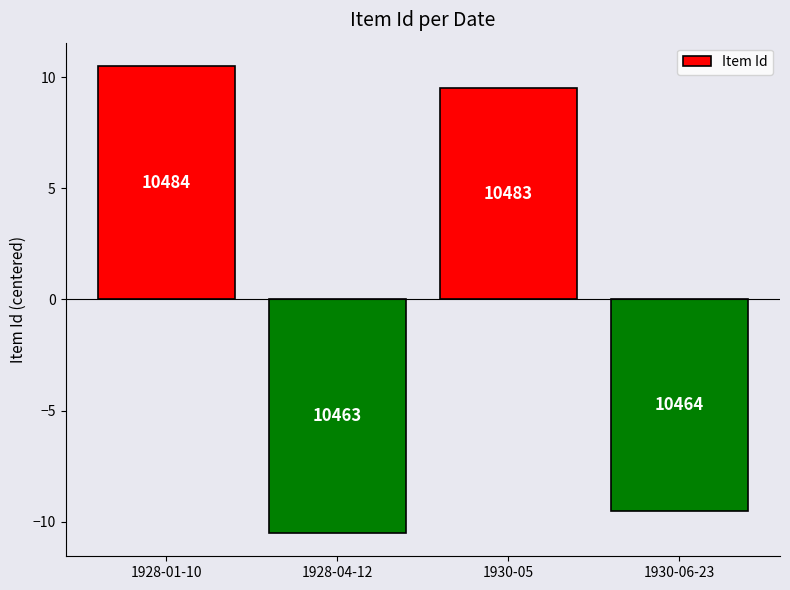

What is the value of the 1st bar from the left?

10.5